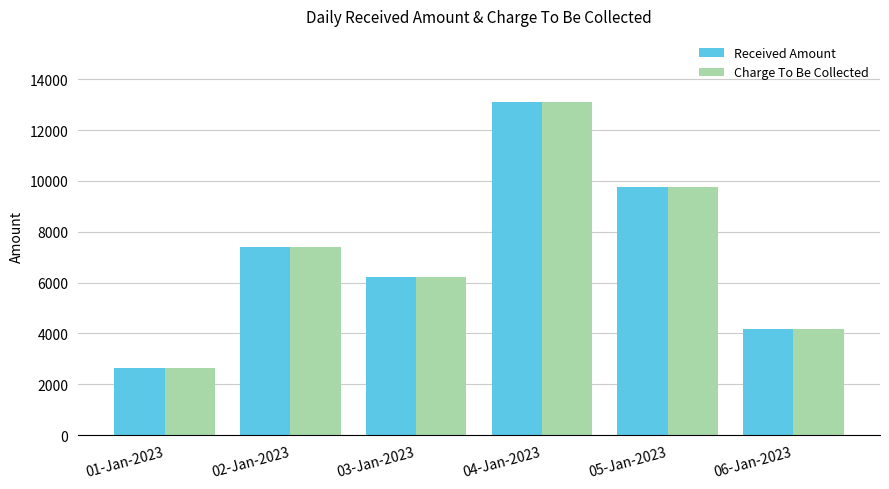

Reading right to left, transcribe all the data shown in this chart.

Received Amount: 06-Jan-2023=4173.0	05-Jan-2023=9775.5	04-Jan-2023=13085.7	03-Jan-2023=6233.0	02-Jan-2023=7386.4	01-Jan-2023=2650.0
Charge To Be Collected: 06-Jan-2023=4173.0	05-Jan-2023=9775.5	04-Jan-2023=13085.7	03-Jan-2023=6233.0	02-Jan-2023=7386.4	01-Jan-2023=2650.0